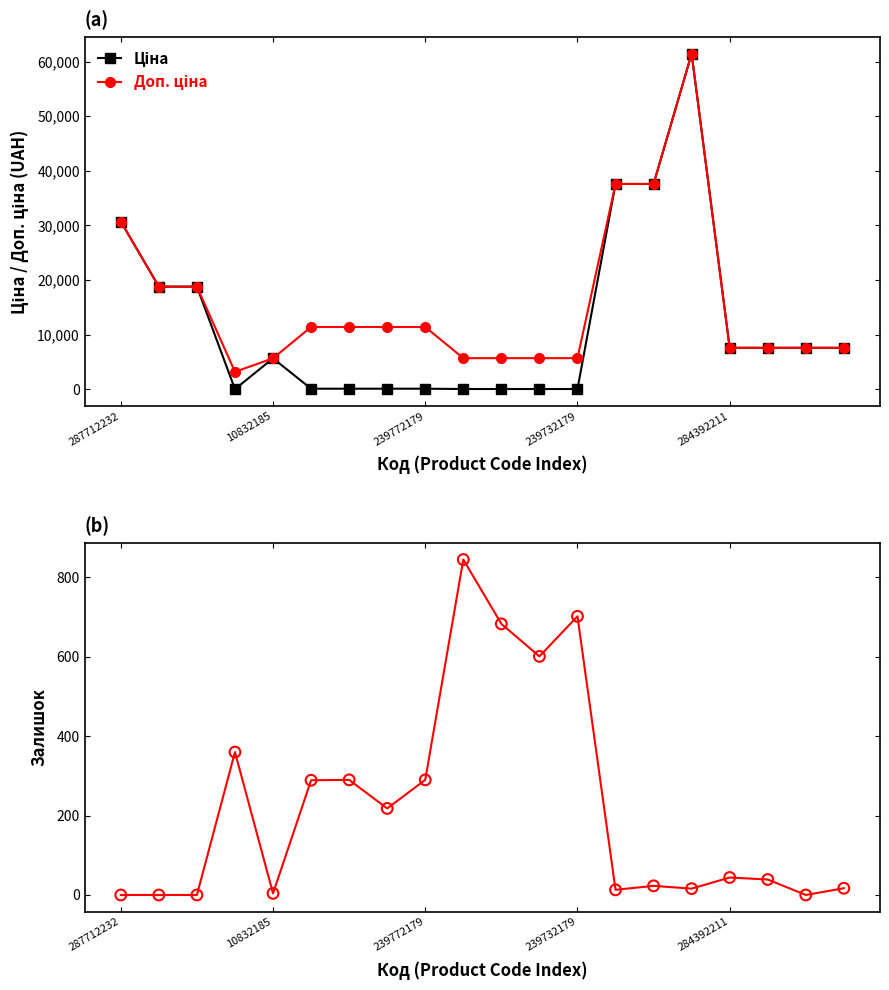

At which category is the sum across all series the highest?

15